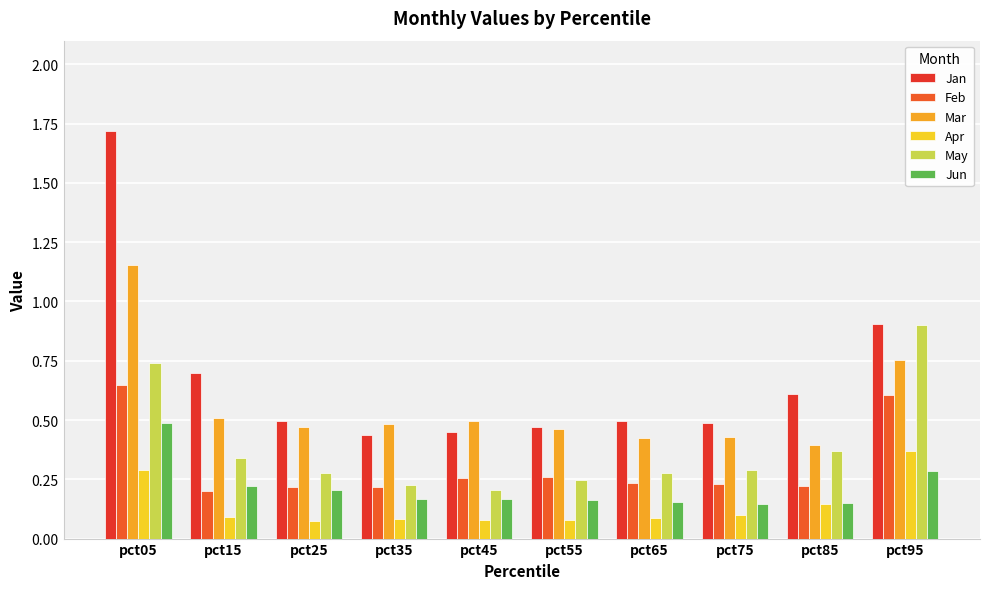

Between pct05 and pct65, which series saw the biggest shift?

Jan